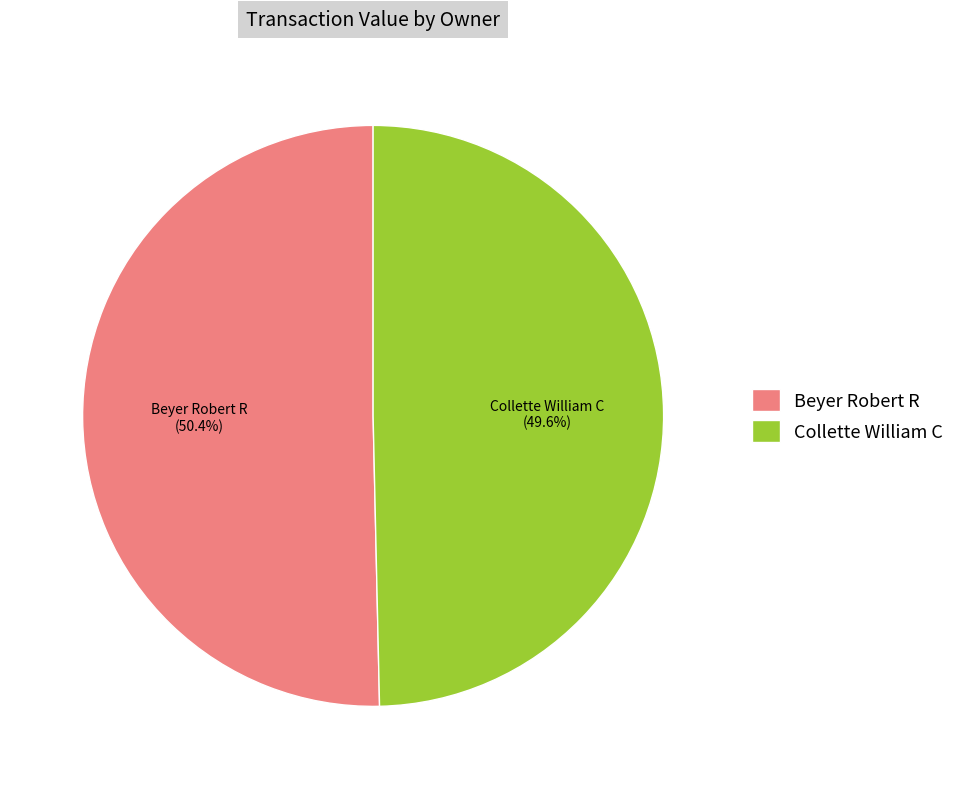

The Collette William C slice represents 44% of the pie. True or false?

False